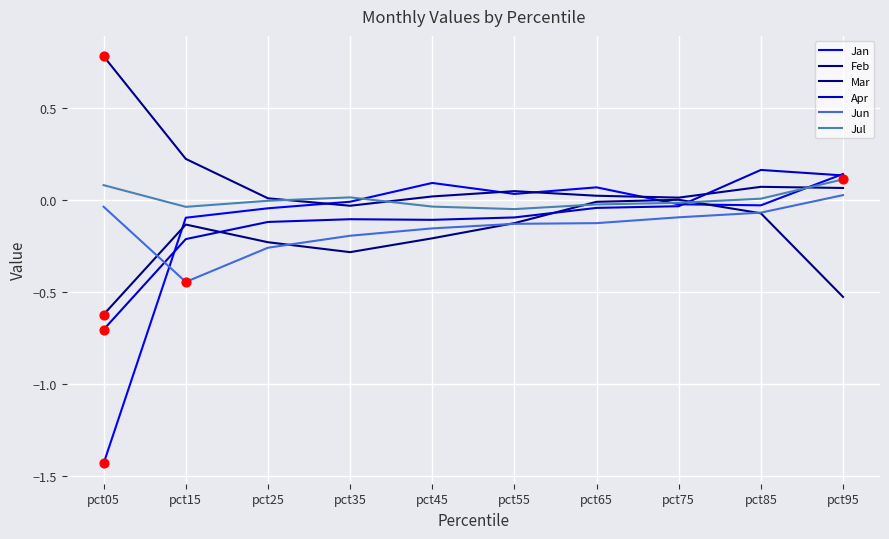

What is the total value across all series at pct85?

0.1